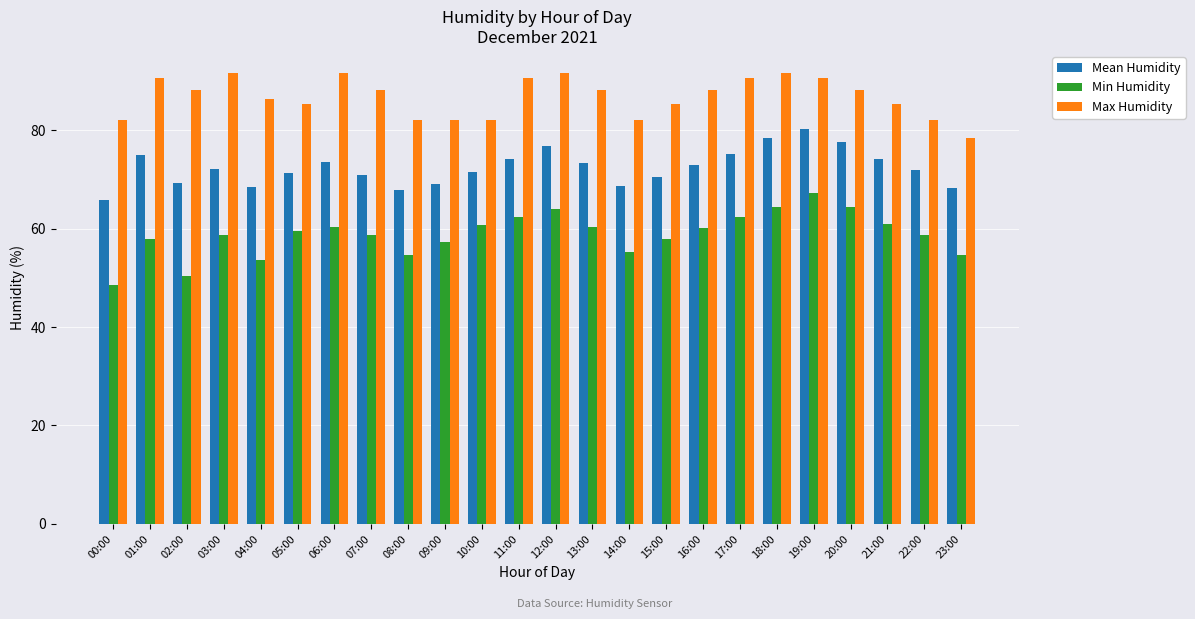

Where does the Max Humidity series first go above 88?

01:00